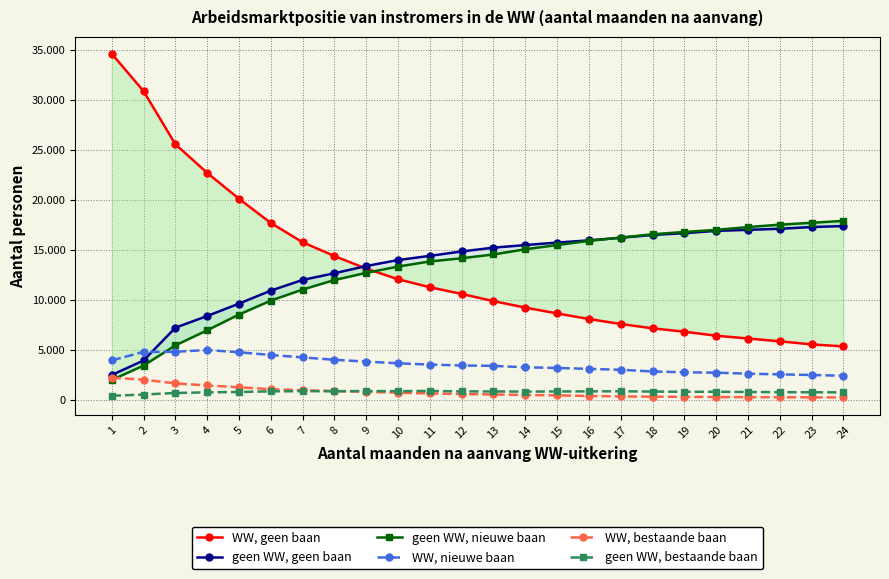

What is the total value across all series at 2?

45610